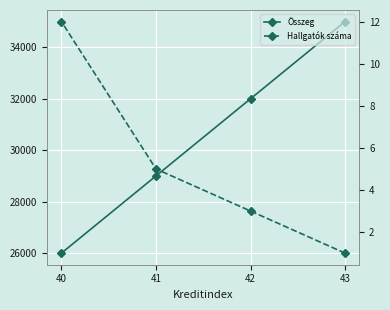

What is the value of the Hallgatók száma point at the 4th from the left?

12